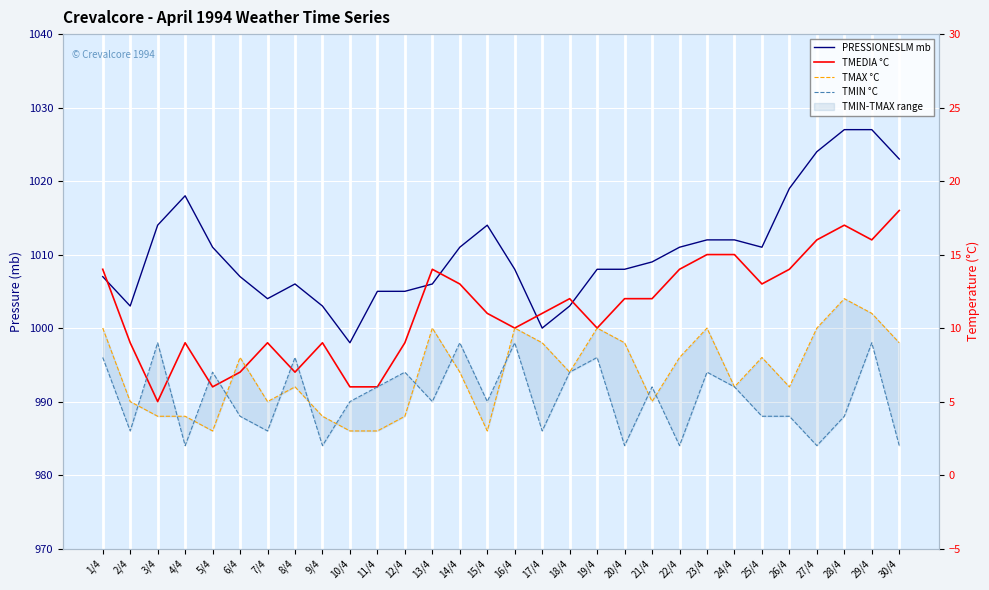

Reading left to right, transcribe all the data shown in this chart.

PRESSIONESLM mb: 1007	1003	1014	1018	1011	1007	1004	1006	1003	998	1005	1005	1006	1011	1014	1008	1000	1003	1008	1008	1009	1011	1012	1012	1011	1019	1024	1027	1027	1023
TMEDIA °C: 14	9	5	9	6	7	9	7	9	6	6	9	14	13	11	10	11	12	10	12	12	14	15	15	13	14	16	17	16	18
TMAX °C: 10	5	4	4	3	8	5	6	4	3	3	4	10	7	3	10	9	7	10	9	5	8	10	6	8	6	10	12	11	9
TMIN °C: 8	3	9	2	7	4	3	8	2	5	6	7	5	9	5	9	3	7	8	2	6	2	7	6	4	4	2	4	9	2